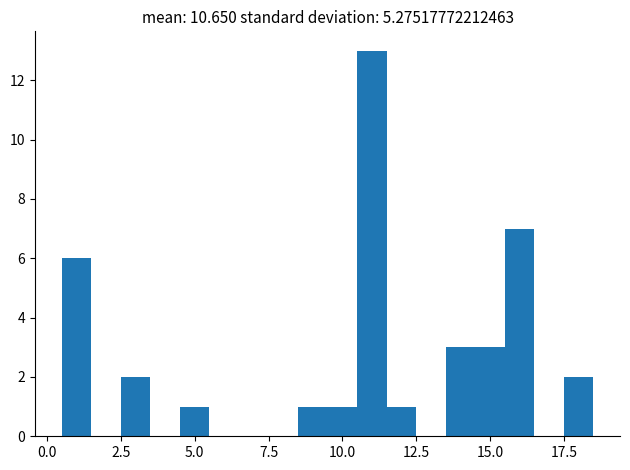

Around what value on the x-axis is the tallest bar? Give the approximate position of its centre, as read against the axis.

11.0